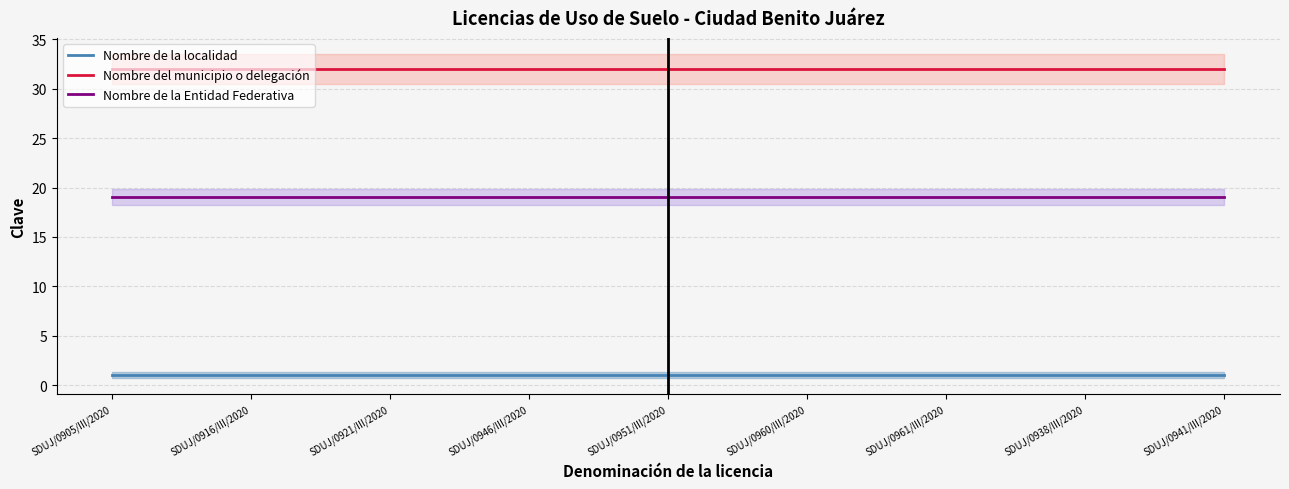

How many lines are shown in the chart?

3